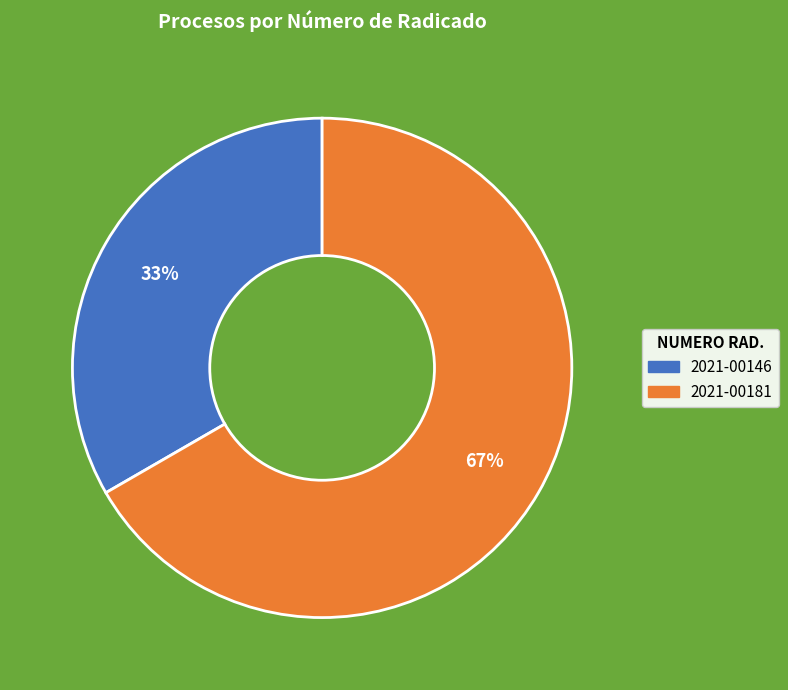

Is it true that 2021-00146 is 44% of the pie?

False